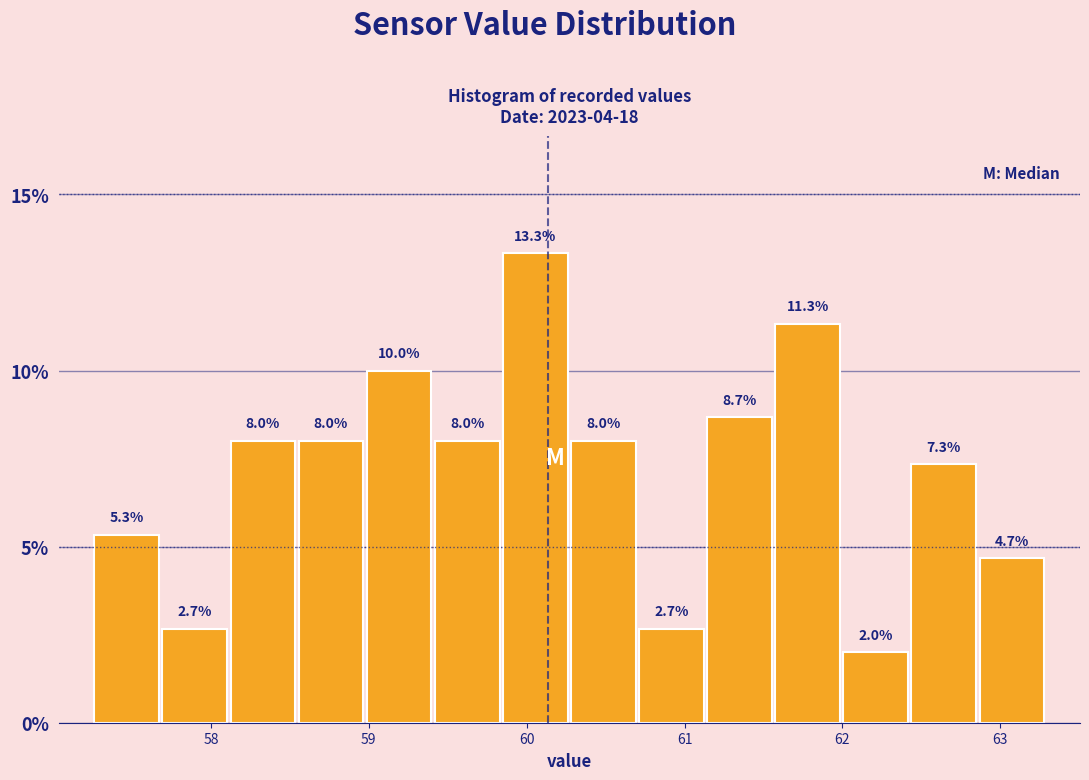

Which range on the x-axis has the tallest bar?

59.8 to 60.3